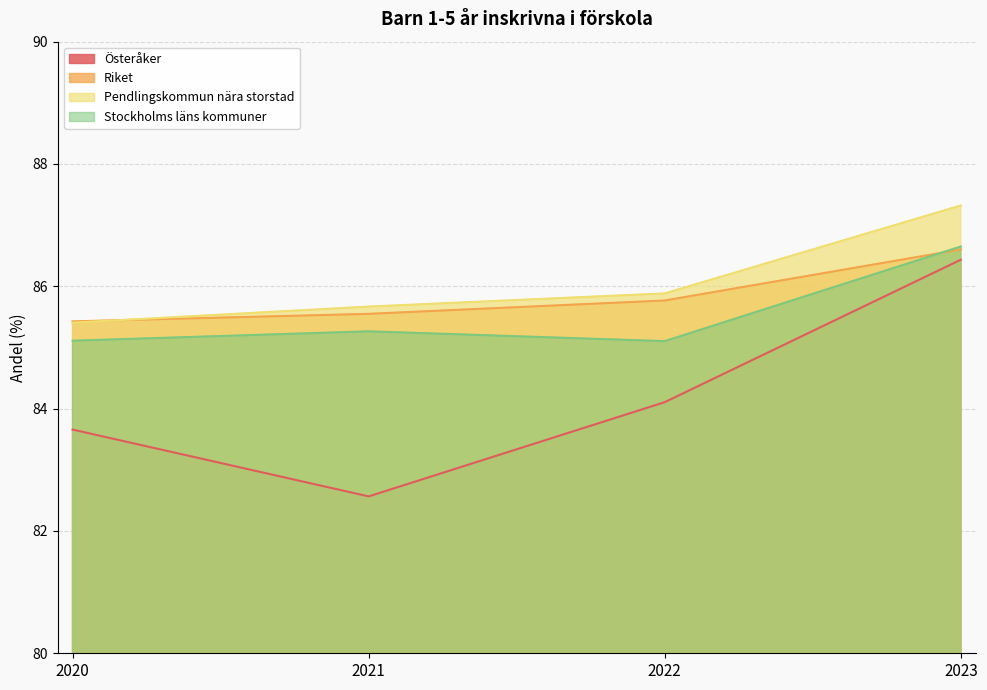

True or false: Stockholms läns kommuner and Österåker intersect in this chart.

False